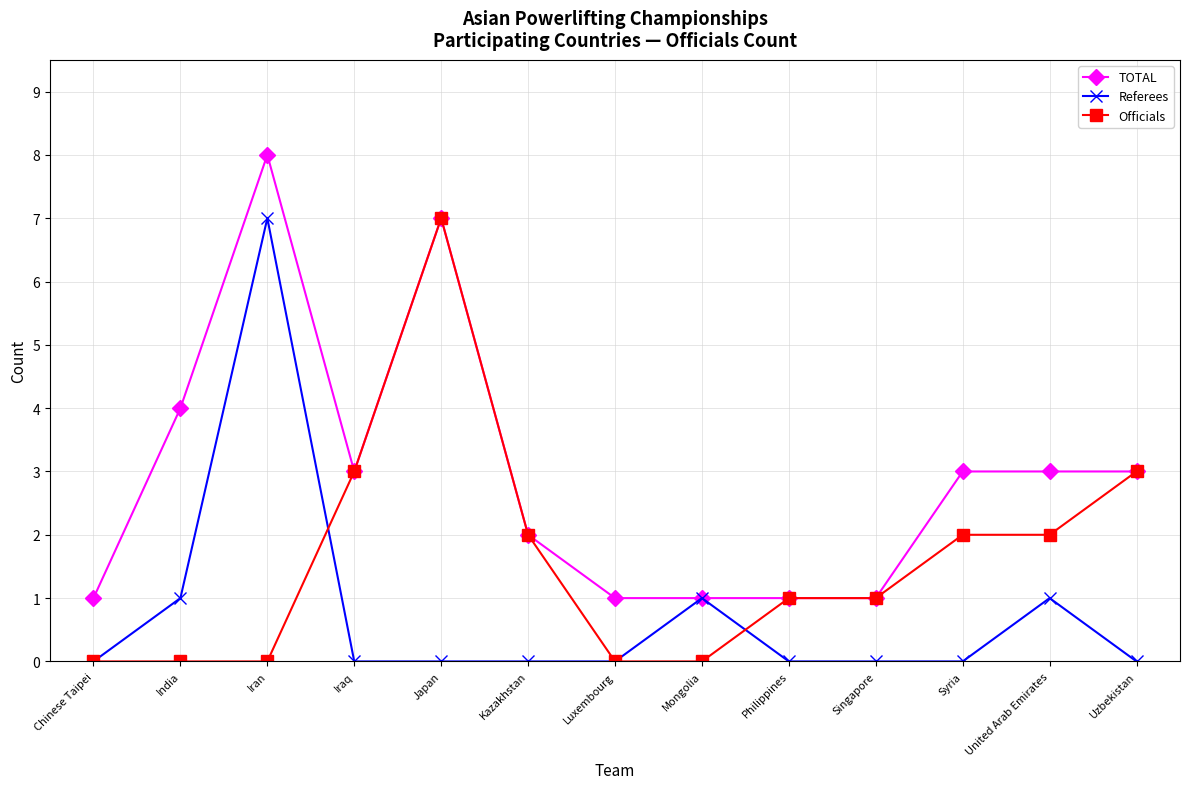

What is the sum of the Officials values at Syria and Uzbekistan?

5